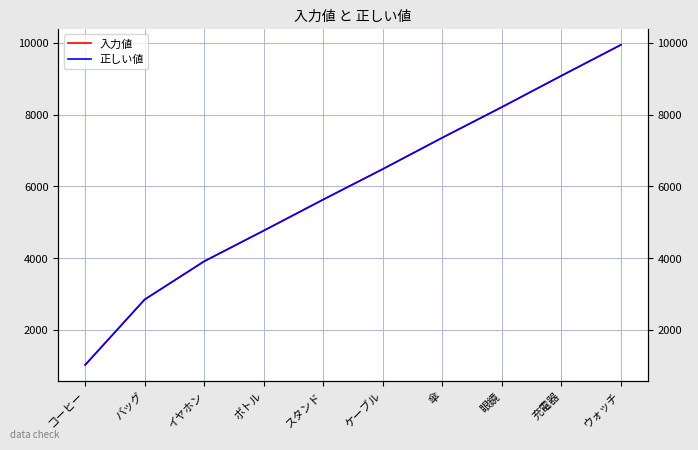

Is it true that 入力値 equals 9941 at ウォッチ?

True